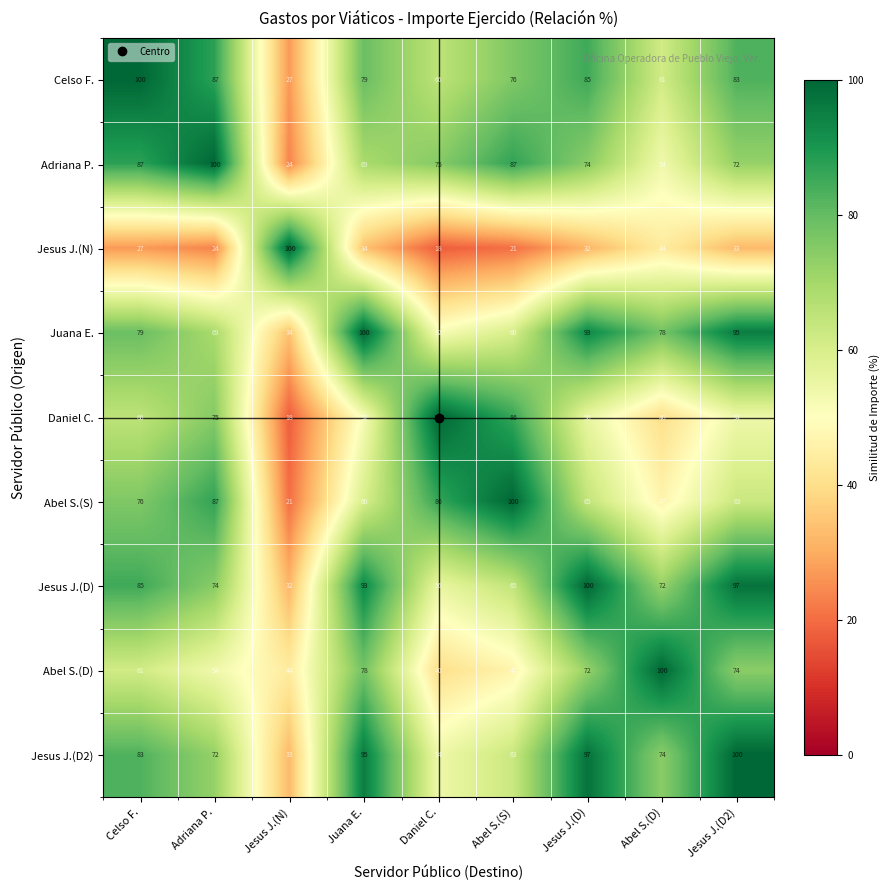

The Abel S.(D) series shows 78 at Juana E.. True or false?

True